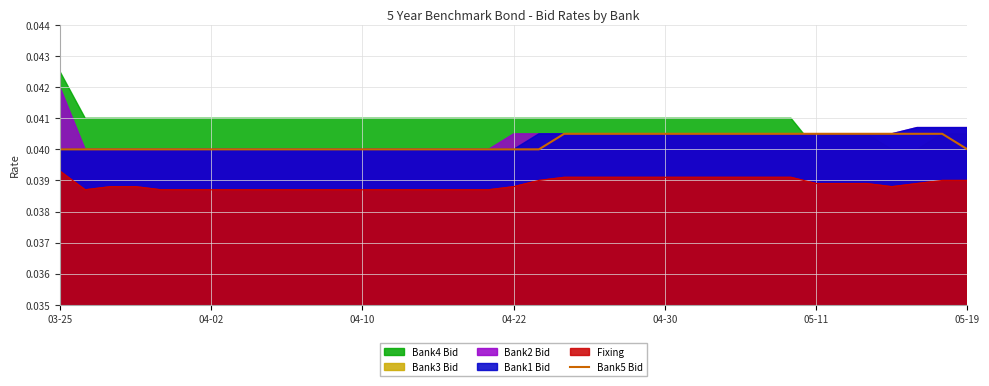

True or false: Bank5 Bid has a value of 0.1 at 04-30.

False